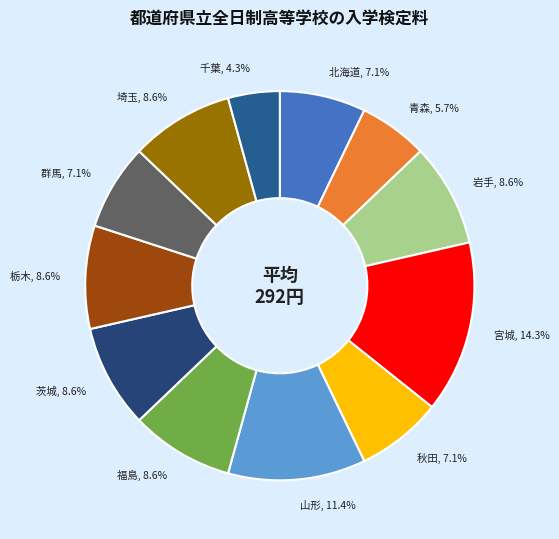

Which category has the biggest portion of the pie?

宮城